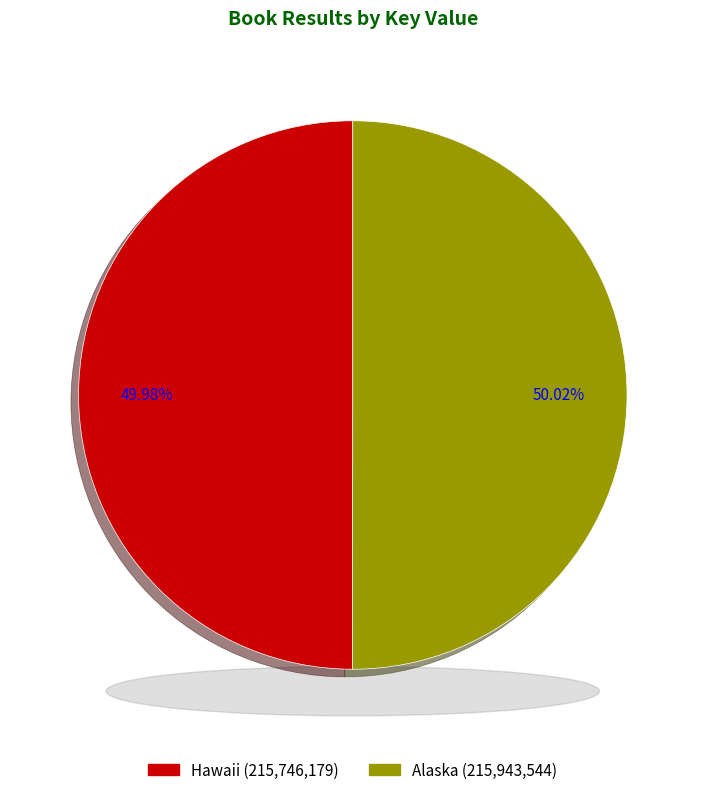

Combined, do Alaska and Hawaii account for over 50%?

Yes